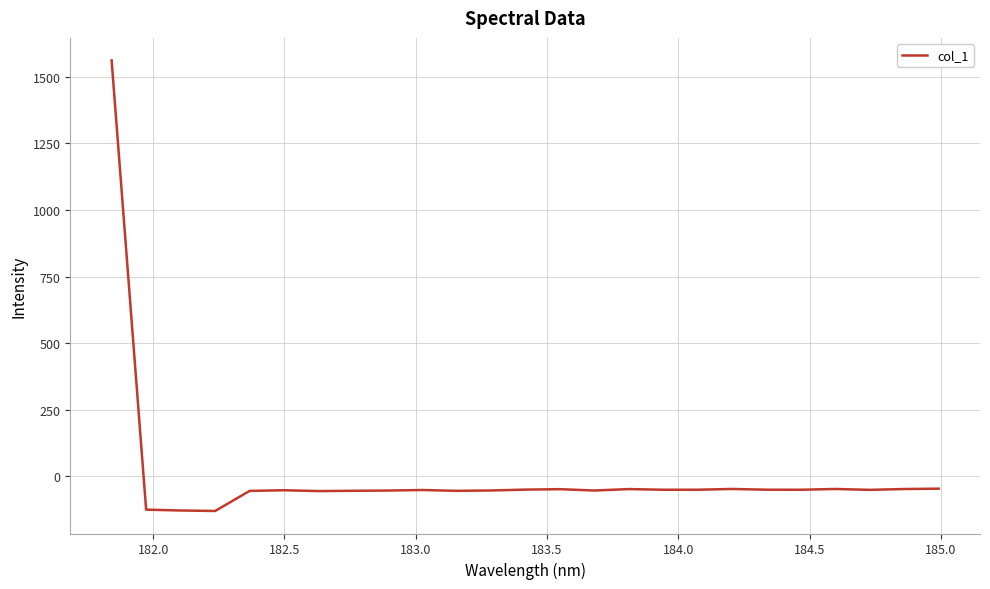

What is the smallest value displayed?

-129.3